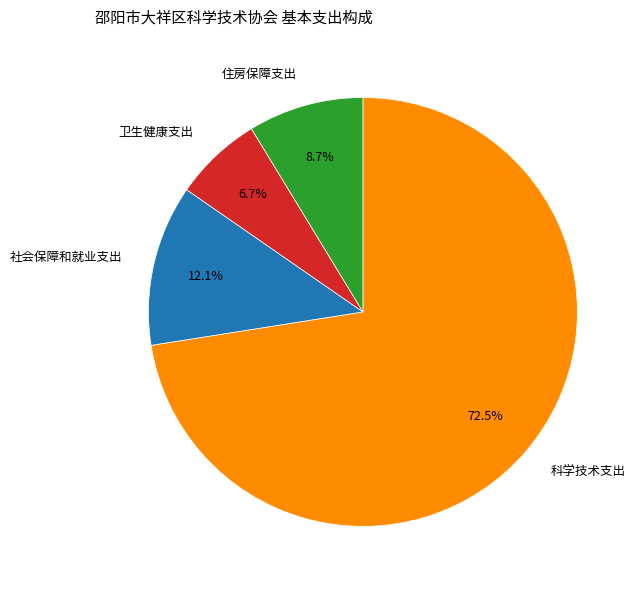

How many slices are in this pie chart?

4